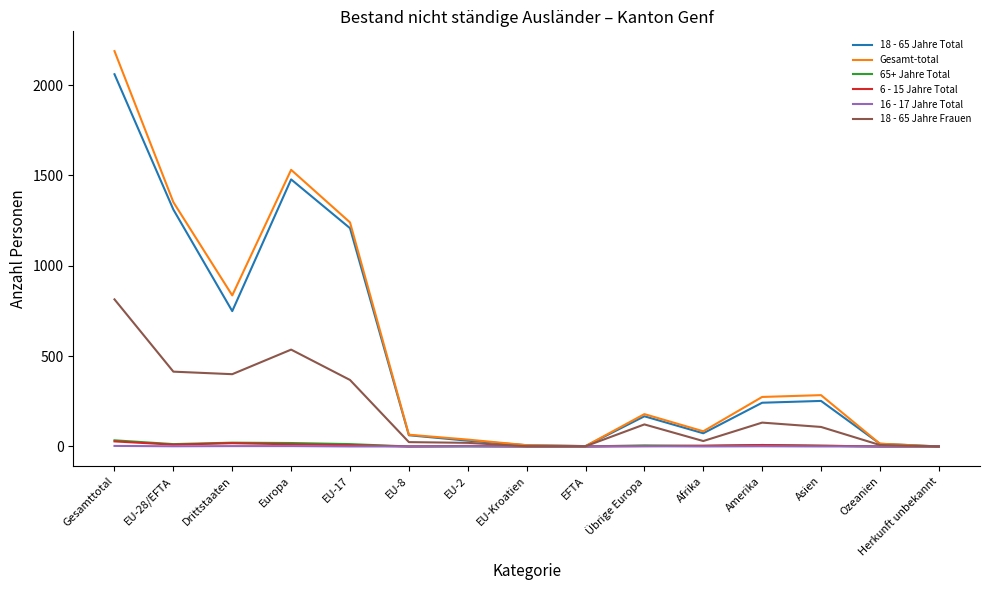

At which category is the sum across all series the highest?

Gesamttotal